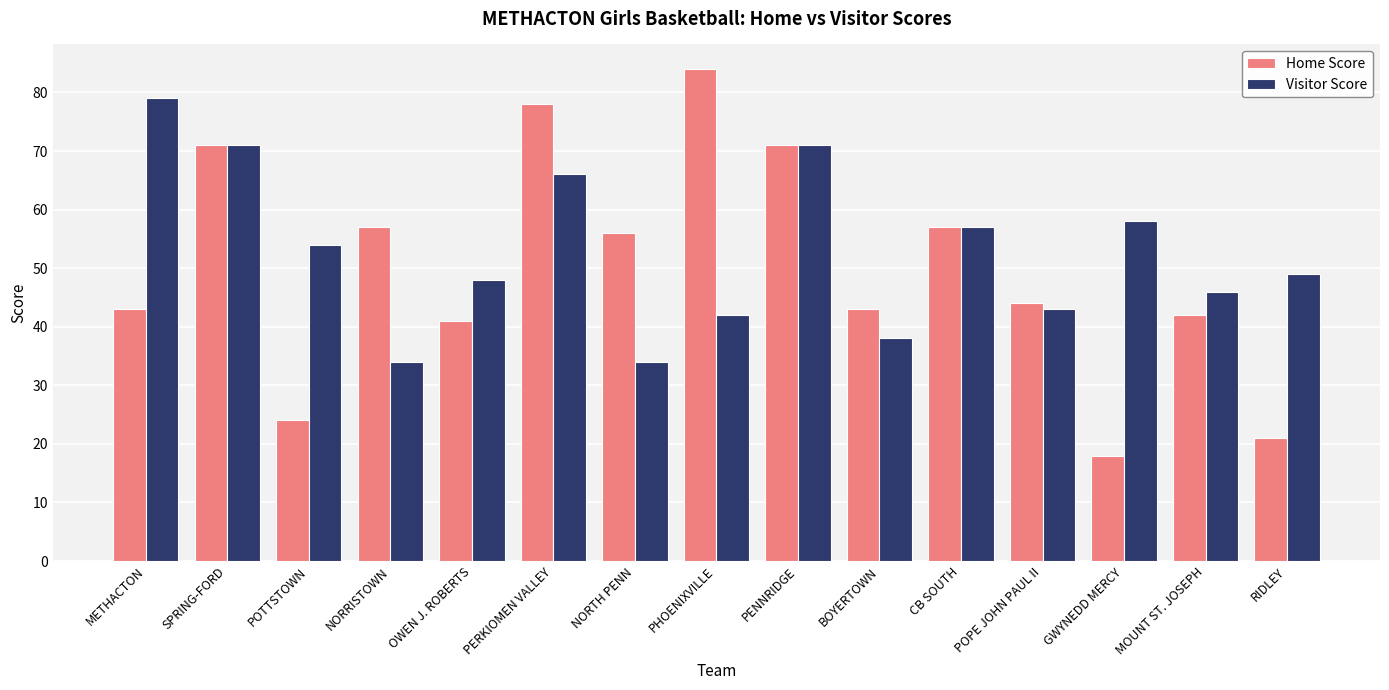

List the series in order of their overall mean, highest first.

Visitor Score, Home Score